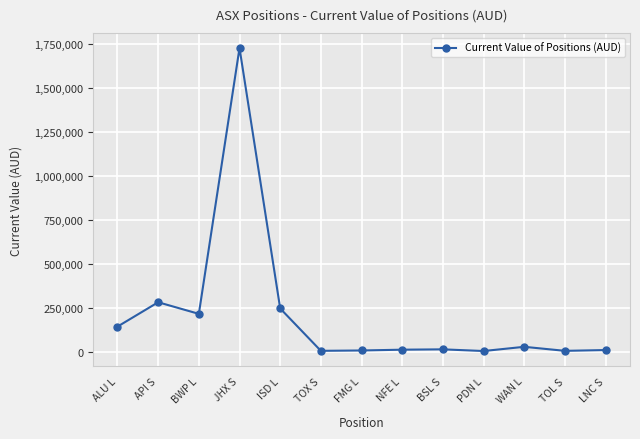

Which category has the highest value across all series?

JHX S